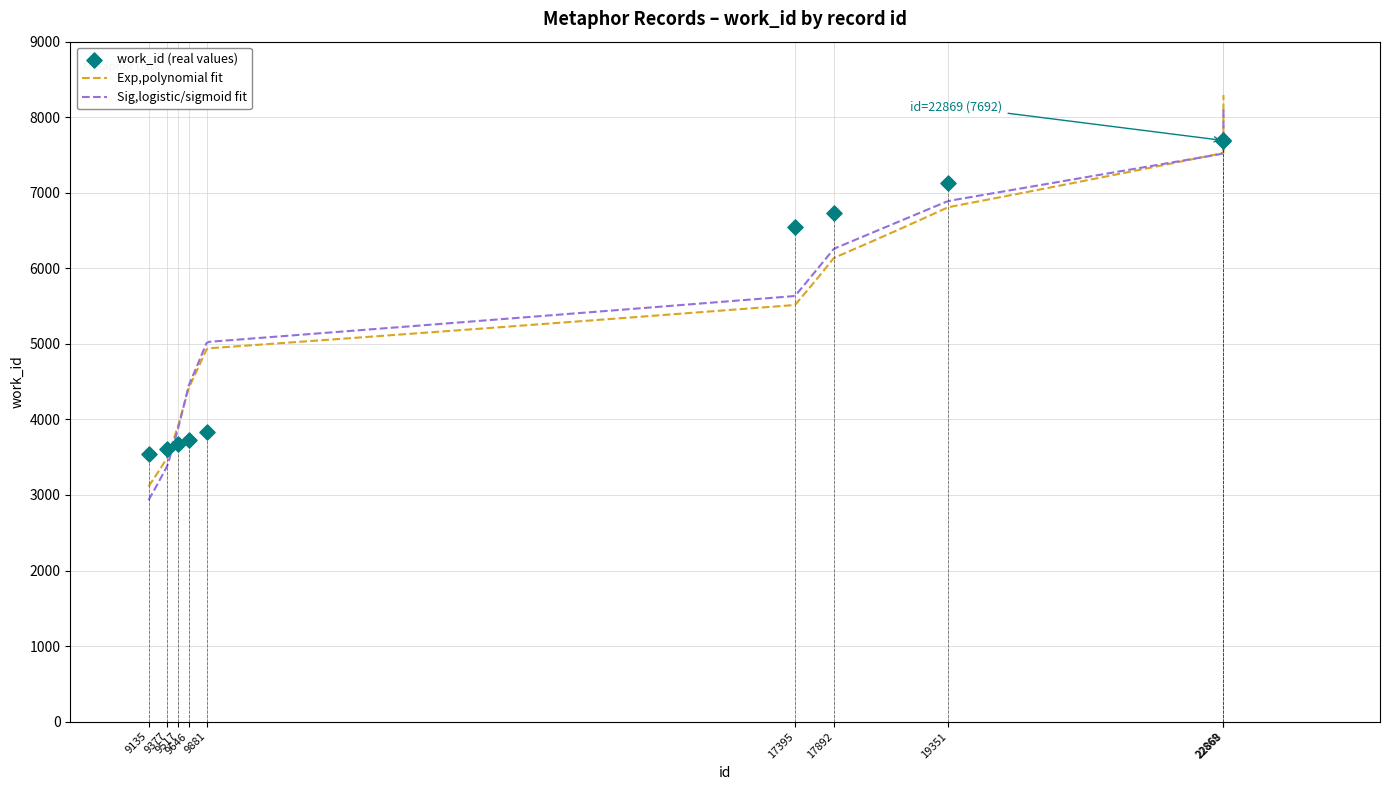

Approximately how many times larger is the value at 17892 compared to 9377?

1.9